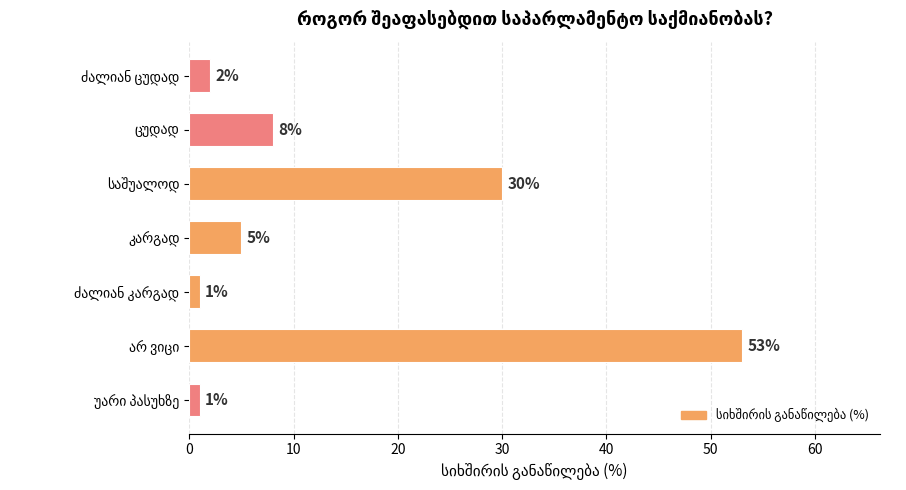

What is the value of the 1st bar from the top?

2